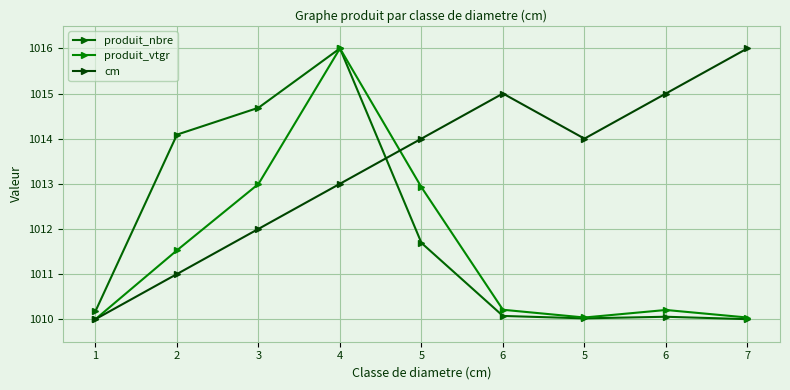

Reading left to right, list all the values displayed in this chart.

produit_nbre: 1010.2	1014.1	1014.7	1016.0	1011.7	1010.1	1010.0	1010.1	1010.0
produit_vtgr: 1010.0	1011.5	1013.0	1016.0	1012.9	1010.2	1010.0	1010.2	1010.0
cm: 1010.0	1011.0	1012.0	1013.0	1014.0	1015.0	1014.0	1015.0	1016.0